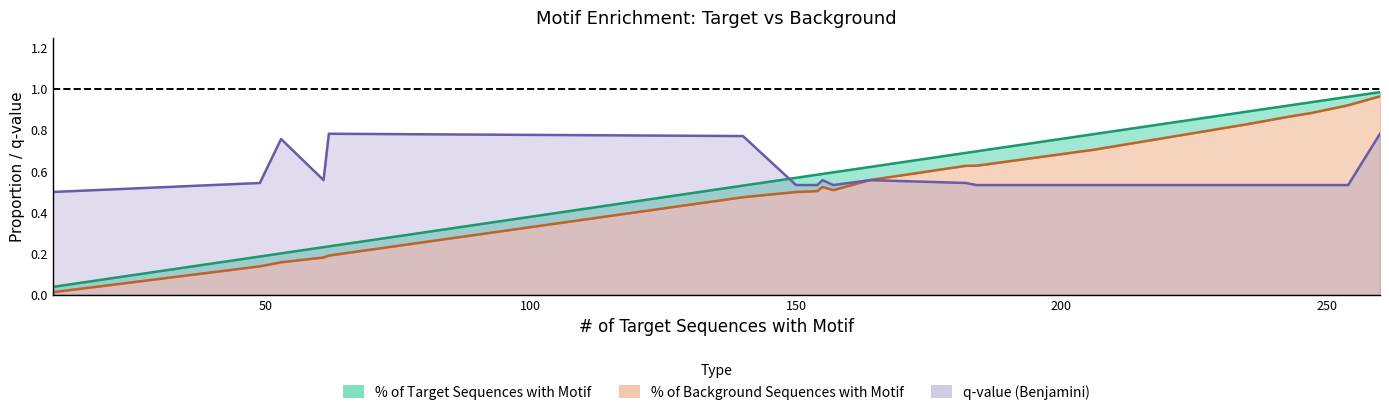

Which series has the widest spread of values?

% of Background Sequences with Motif